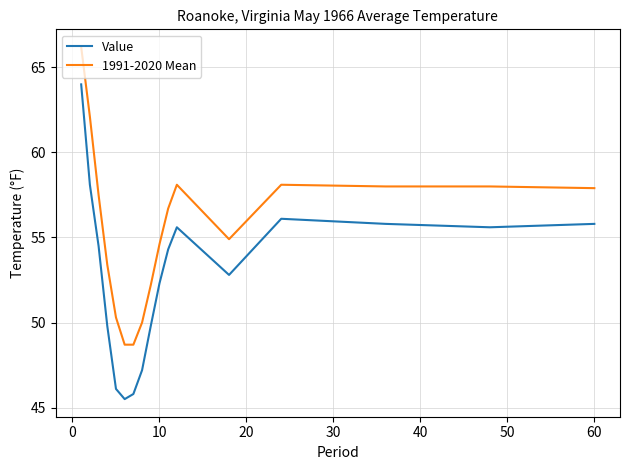

How many series are shown in this chart?

2